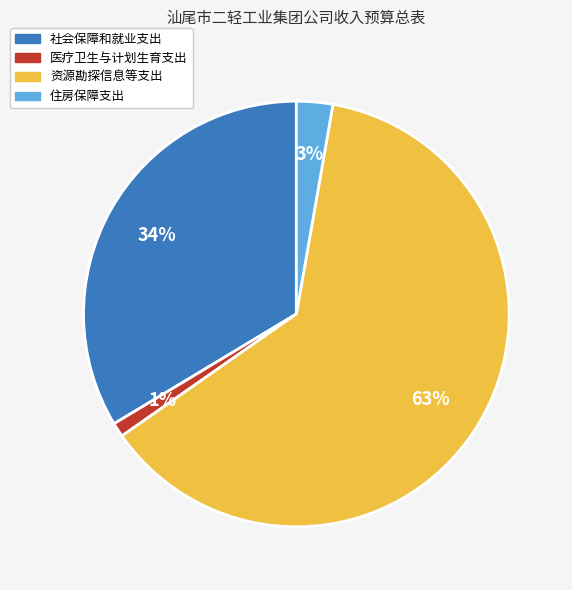

How many segments does this pie chart have?

4